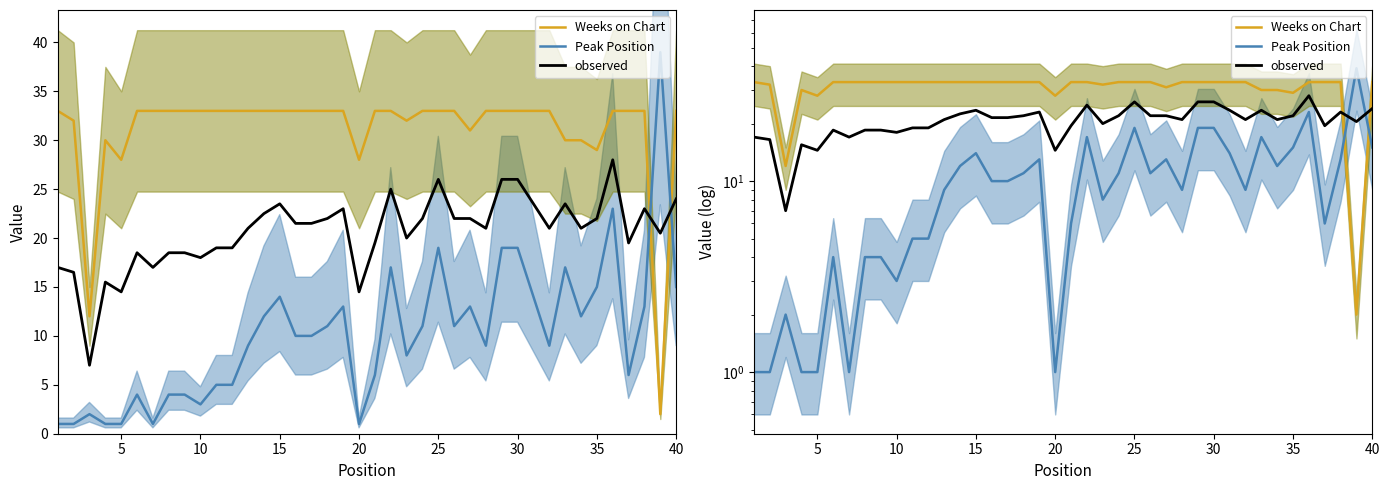

What is the difference between the maximum and minimum values in the observed series?

21.0